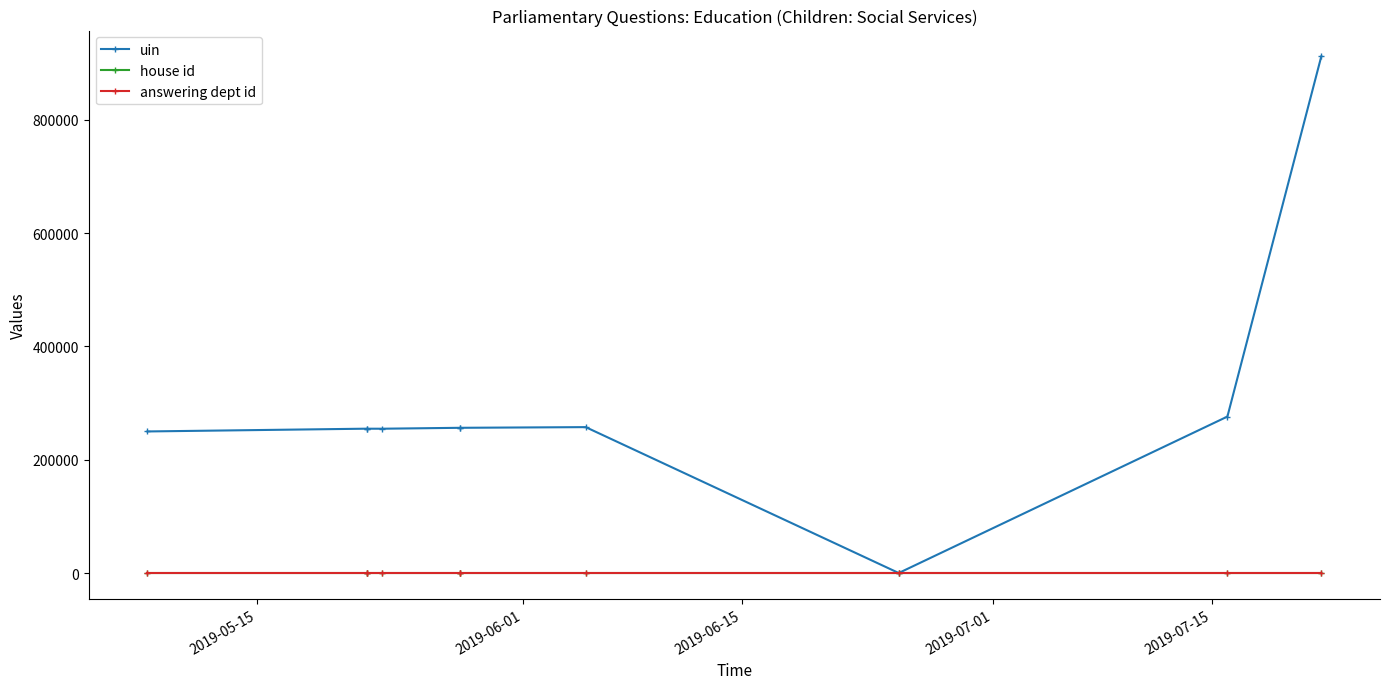

True or false: house id has a value of 1 at 2019-07-01.

True